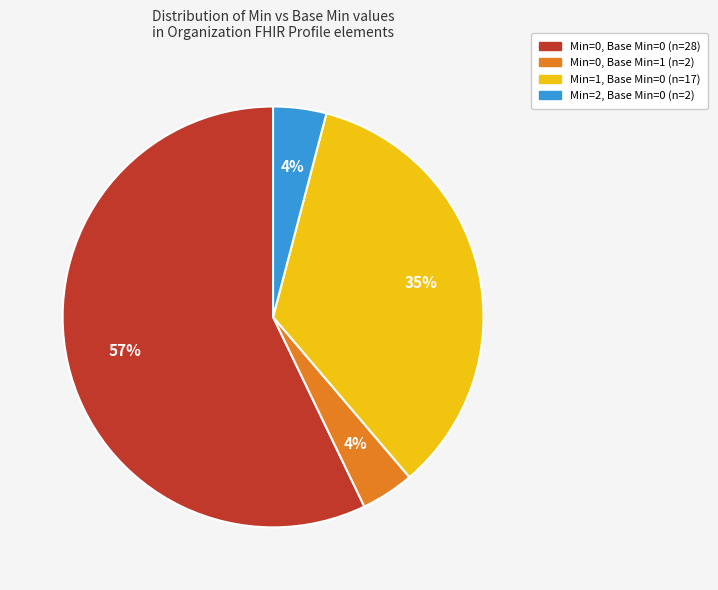

To the nearest percent, what is the difference between the largest and smallest slice percentages?

53%